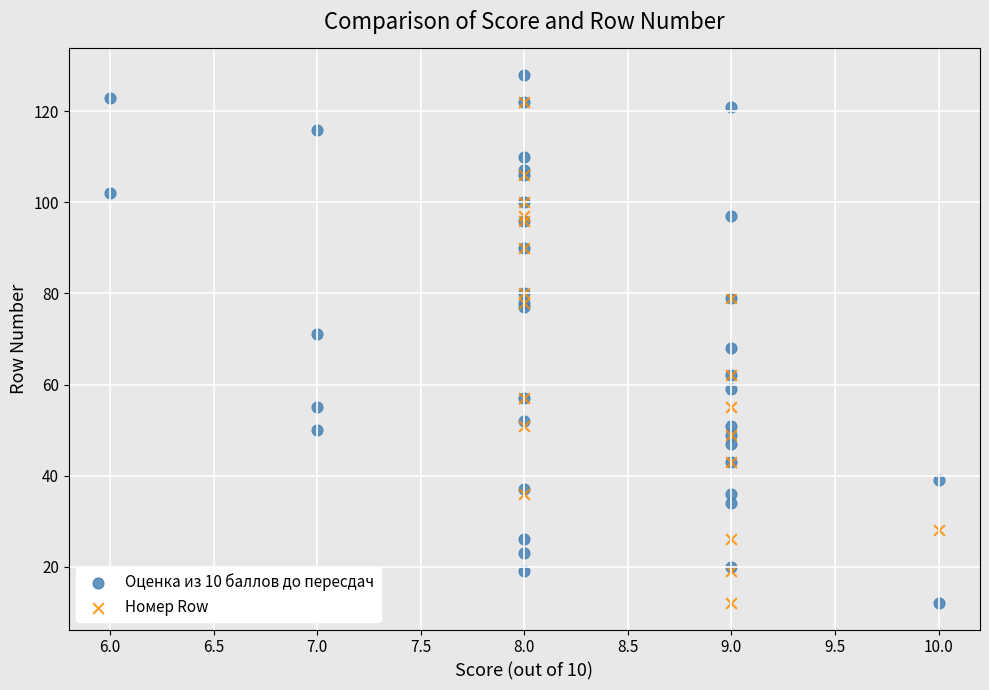

Which series contains the highest Y value?

Оценка из 10 баллов до пересдач